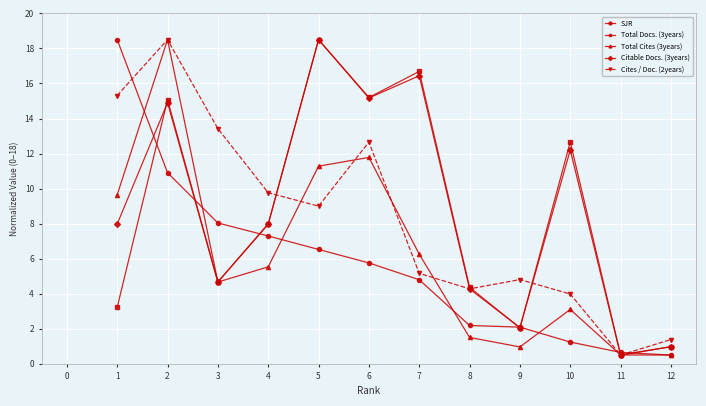

Does the chart have visible grid lines?

Yes